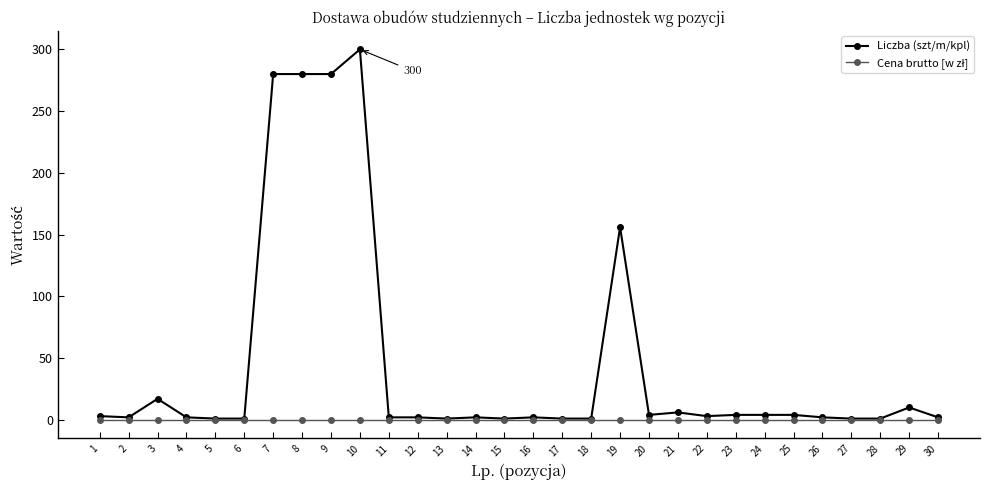

At which category does Liczba (szt/m/kpl) reach its first local peak?

3